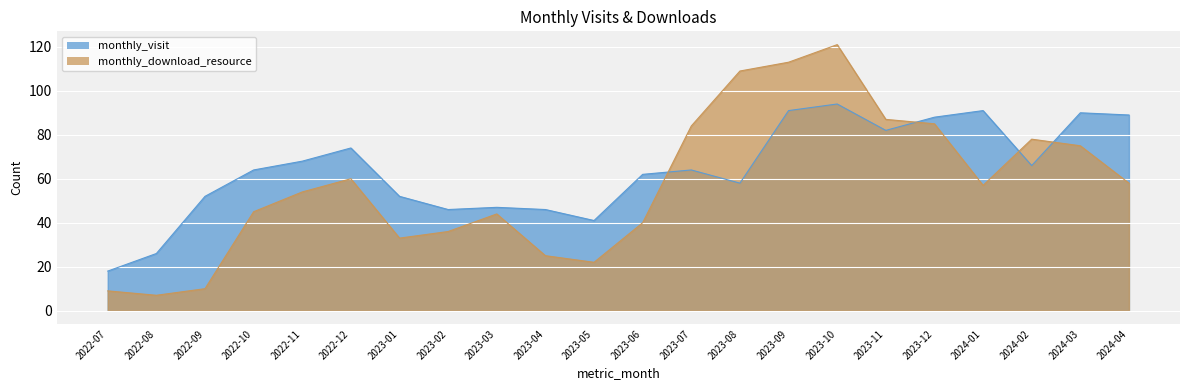

At which category does the chart reach its peak across all series?

2023-10